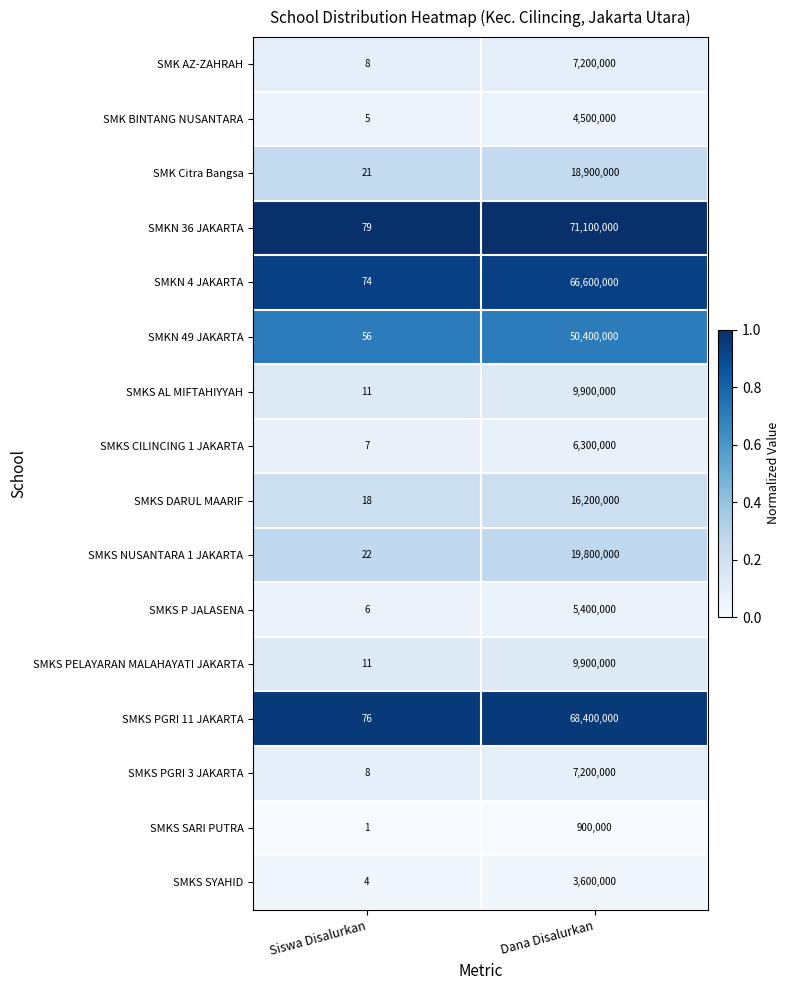

What value does the SMKS NUSANTARA 1 JAKARTA series have at Dana Disalurkan, to the nearest 100?

19800000